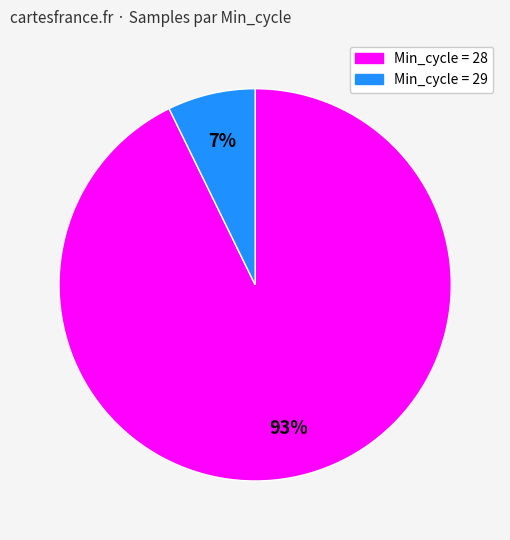

Is there any slice that represents more than half of the pie?

Yes